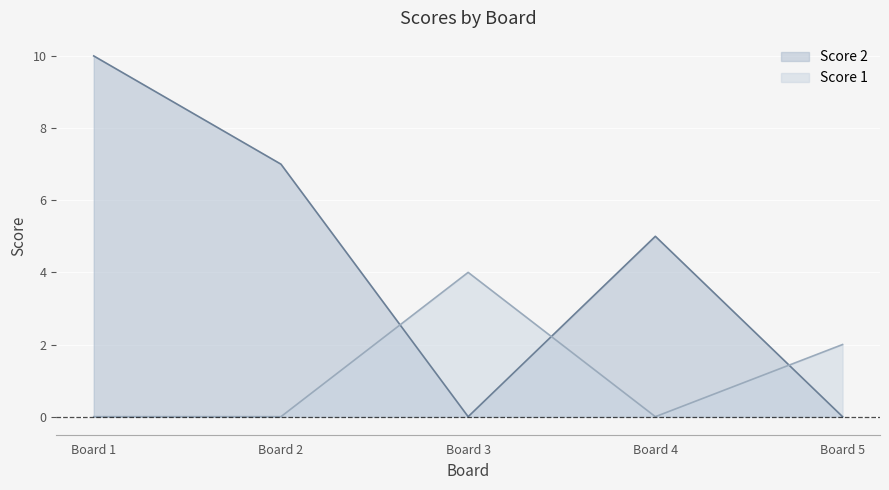

Rank the series by their average value, from highest to lowest.

Score 2, Score 1